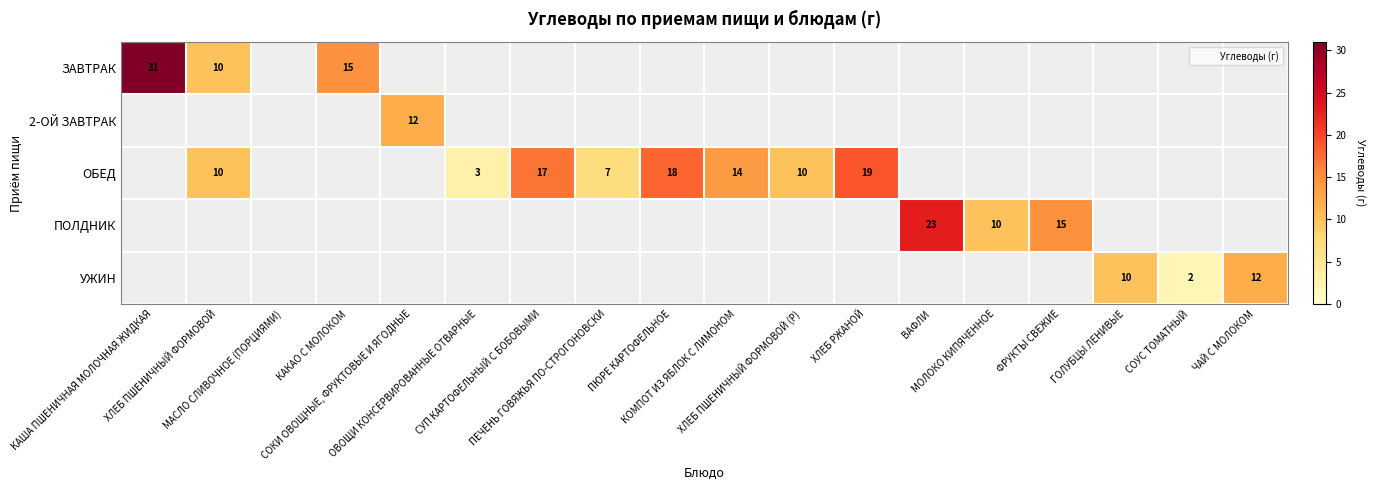

Which has a higher value, МАСЛО СЛИВОЧНОЕ (ПОРЦИЯМИ) or ХЛЕБ ПШЕНИЧНЫЙ ФОРМОВОЙ?

ХЛЕБ ПШЕНИЧНЫЙ ФОРМОВОЙ